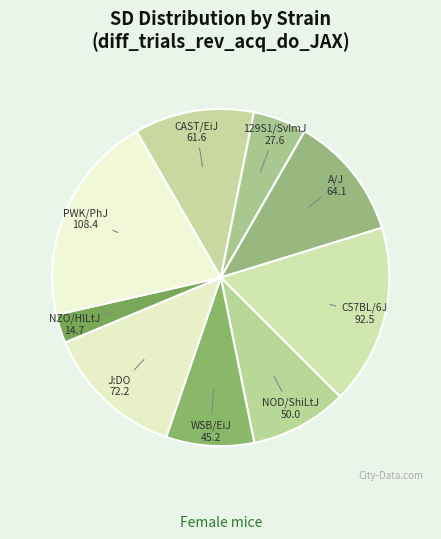

Combined, do WSB/EiJ and NZO/HlLtJ account for over 50%?

No